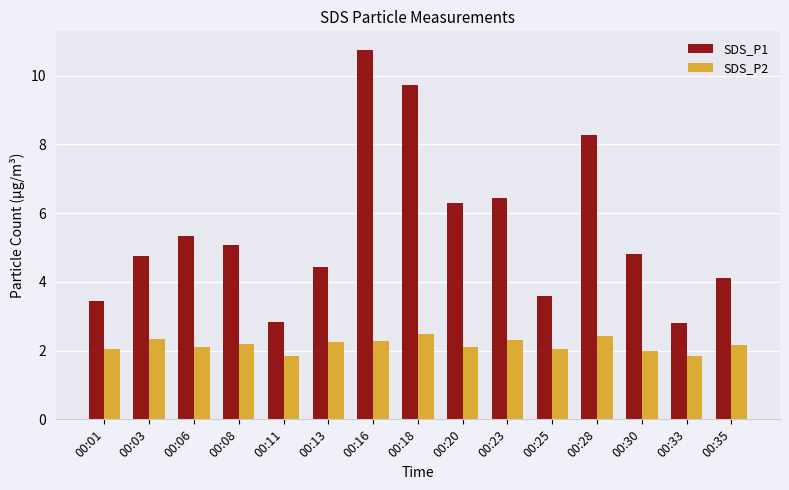

How many bars are there in total?

30